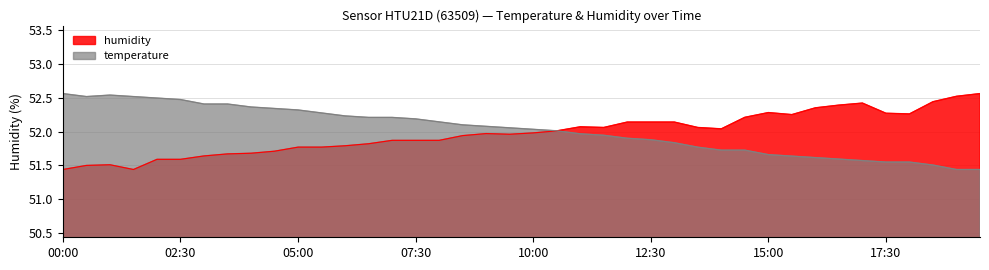

True or false: humidity has a value of 27.3 at 04:30.

False